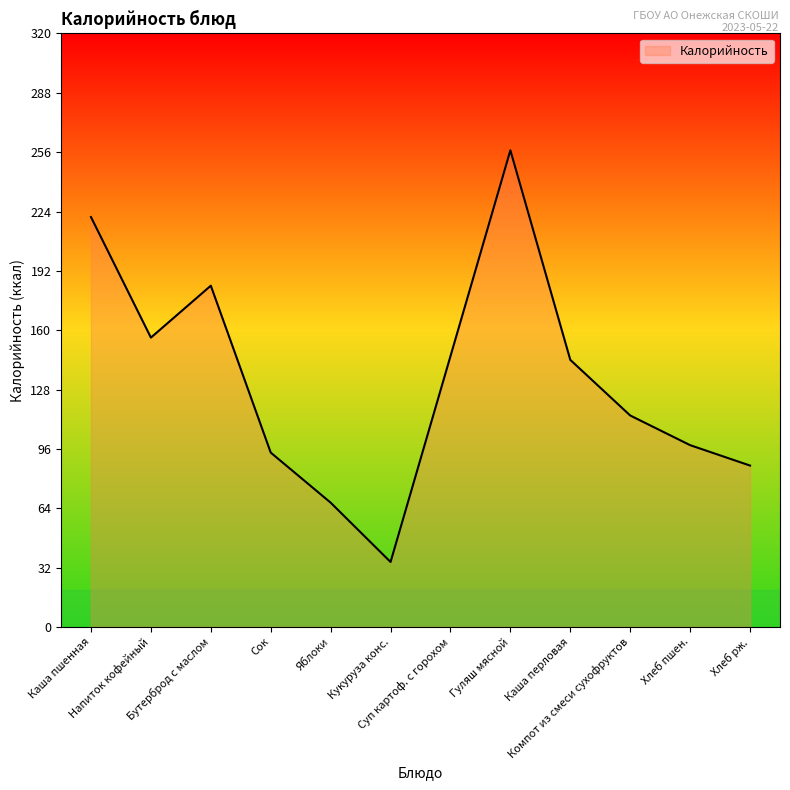

Reading left to right, what are all the values shown in this chart?

221	156	184	94	67	35	146	257	144	114	98	87